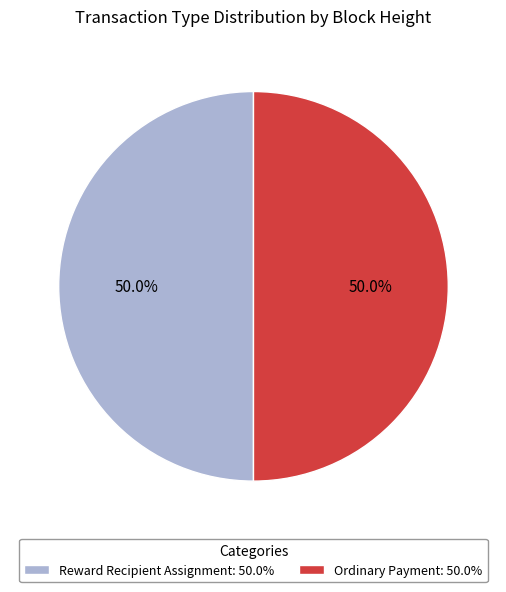

How many slices are in this pie chart?

2